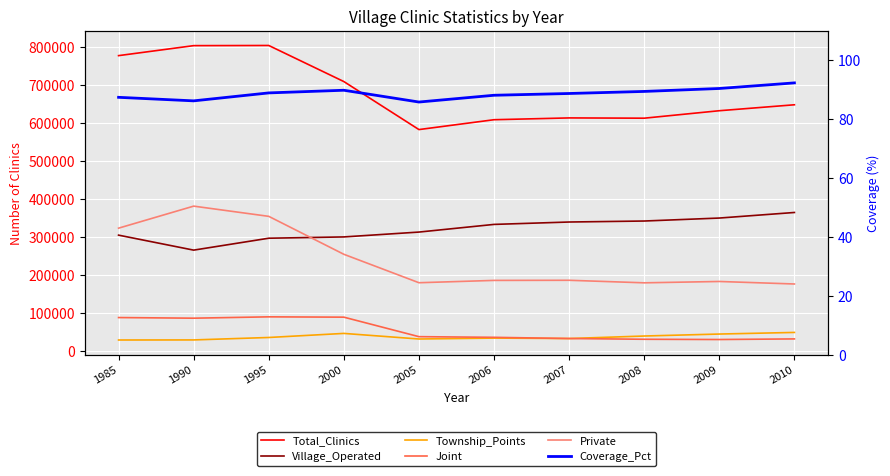

True or false: Total_Clinics and Private cross at least once.

False